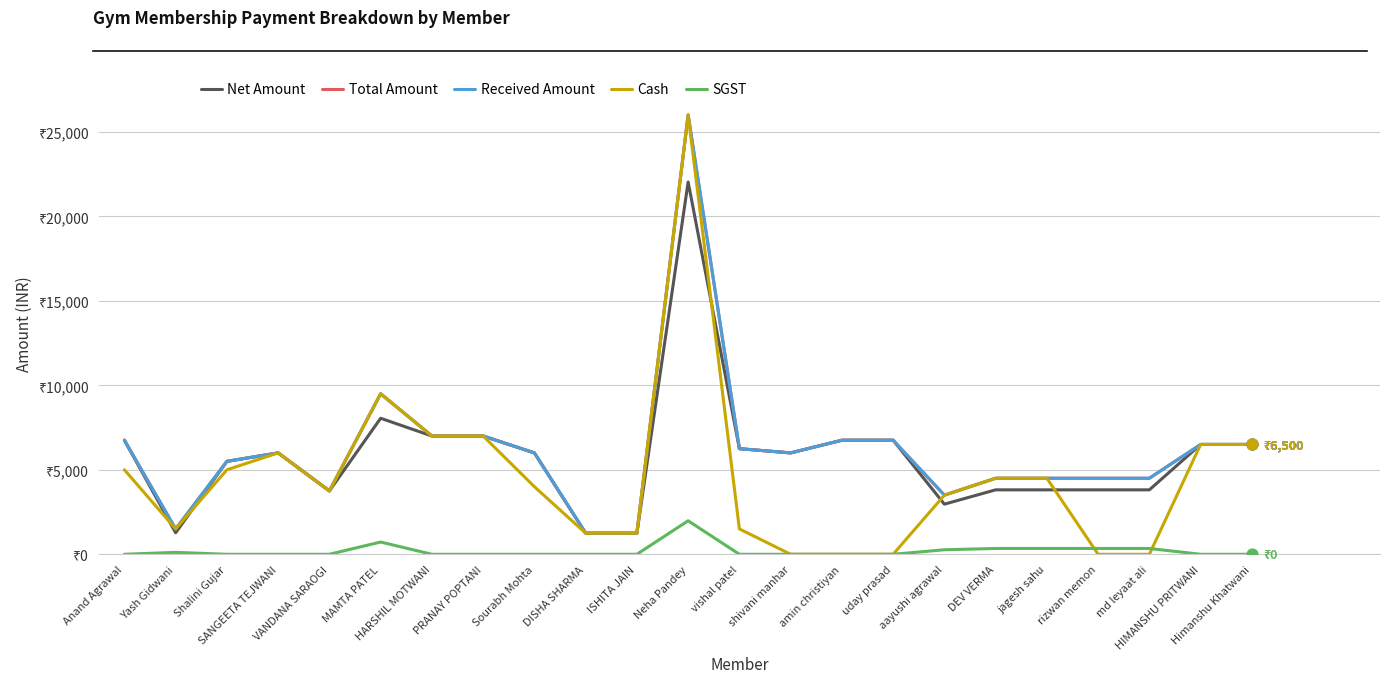

Is this an area chart (filled region under the line)?

No